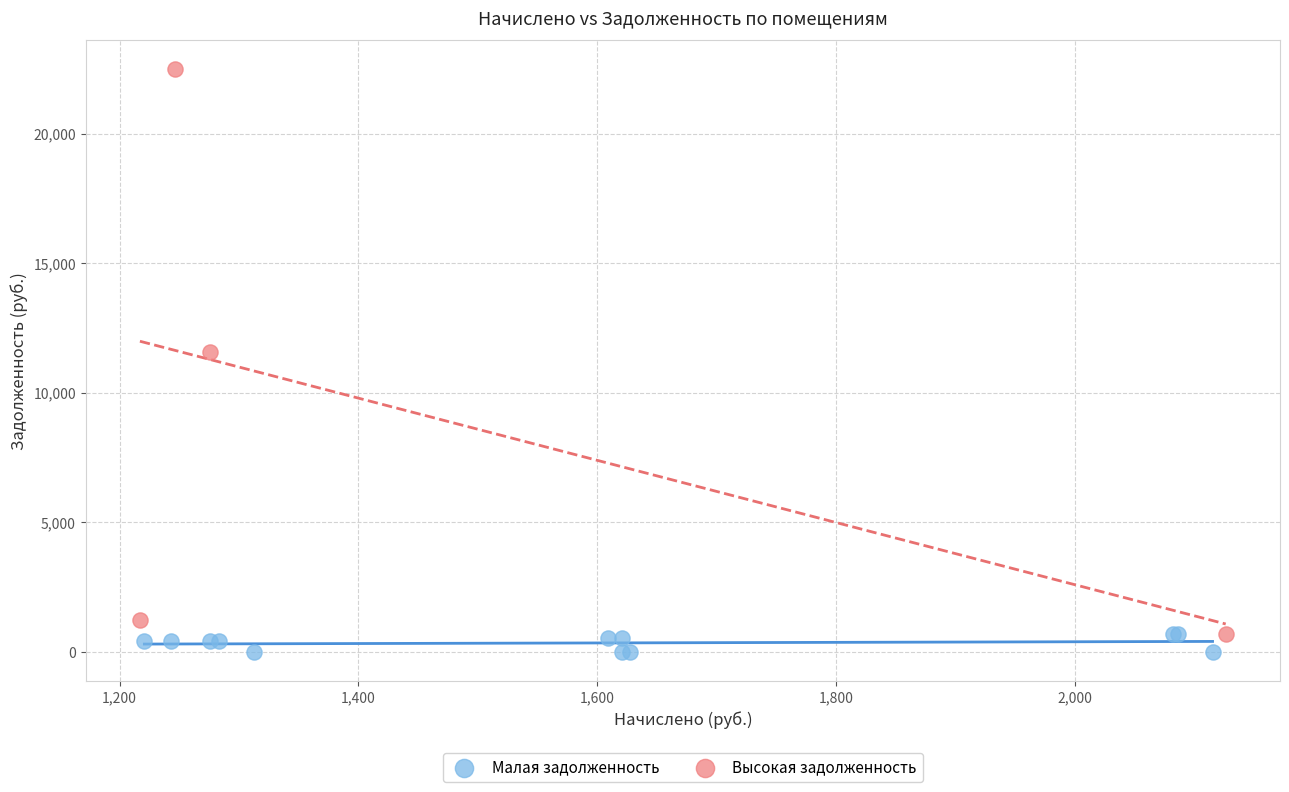

Which series reaches the minimum Y coordinate?

Малая задолженность